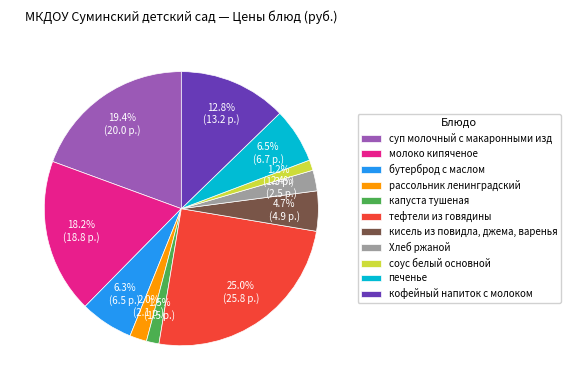

Combined, do рассольник ленинградский and капуста тушеная account for over 50%?

No